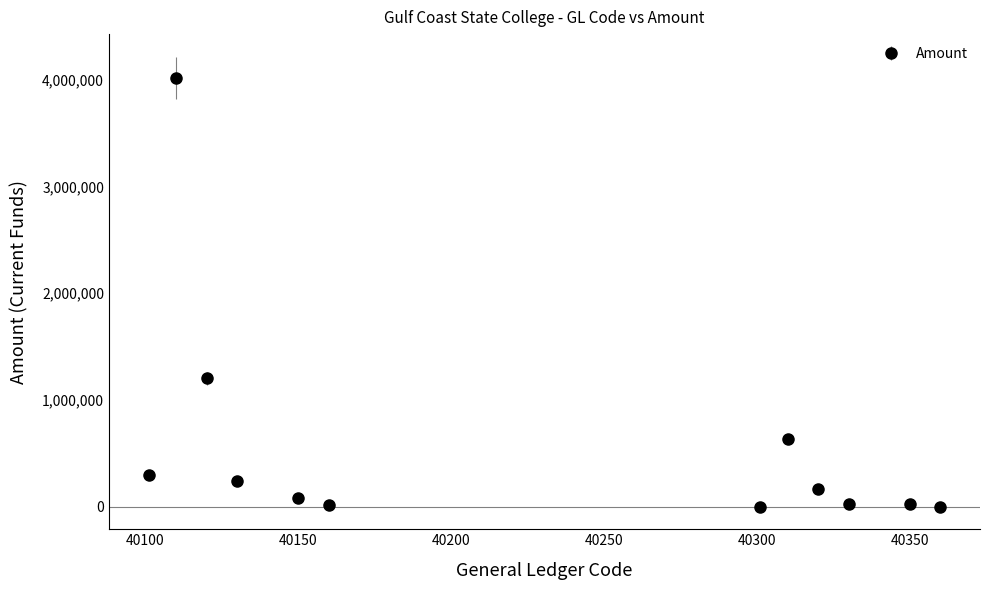

What is the greatest value displayed?

4015923